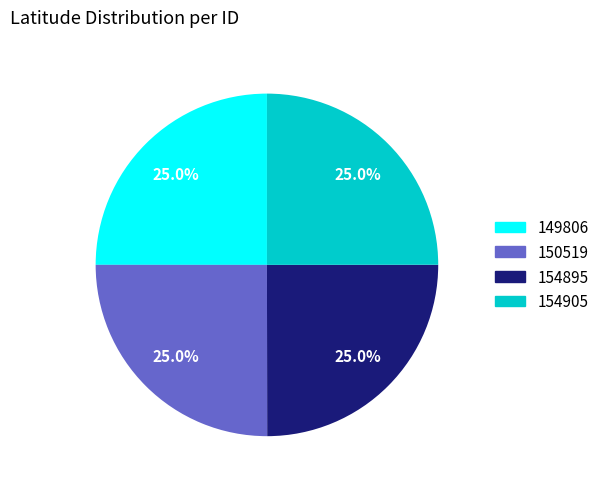

The 154905 slice represents 11% of the pie. True or false?

False